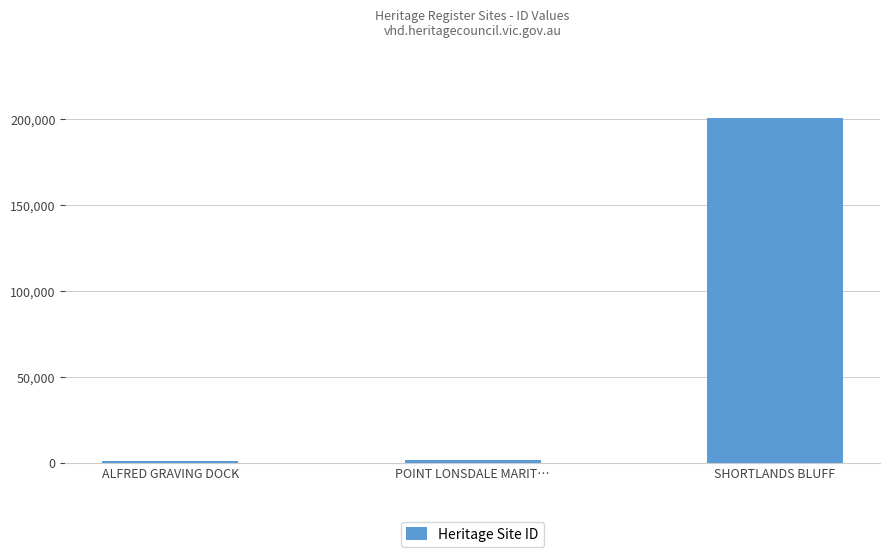

True or false: the data shows 125968 at SHORTLANDS BLUFF.

False